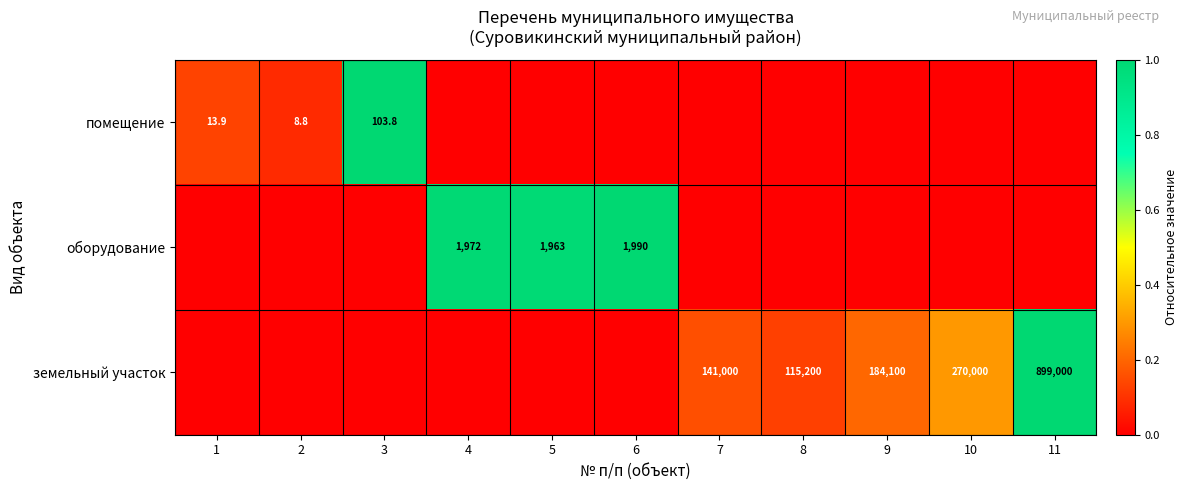

True or false: оборудование has a value of 1972.0 at 4.

True